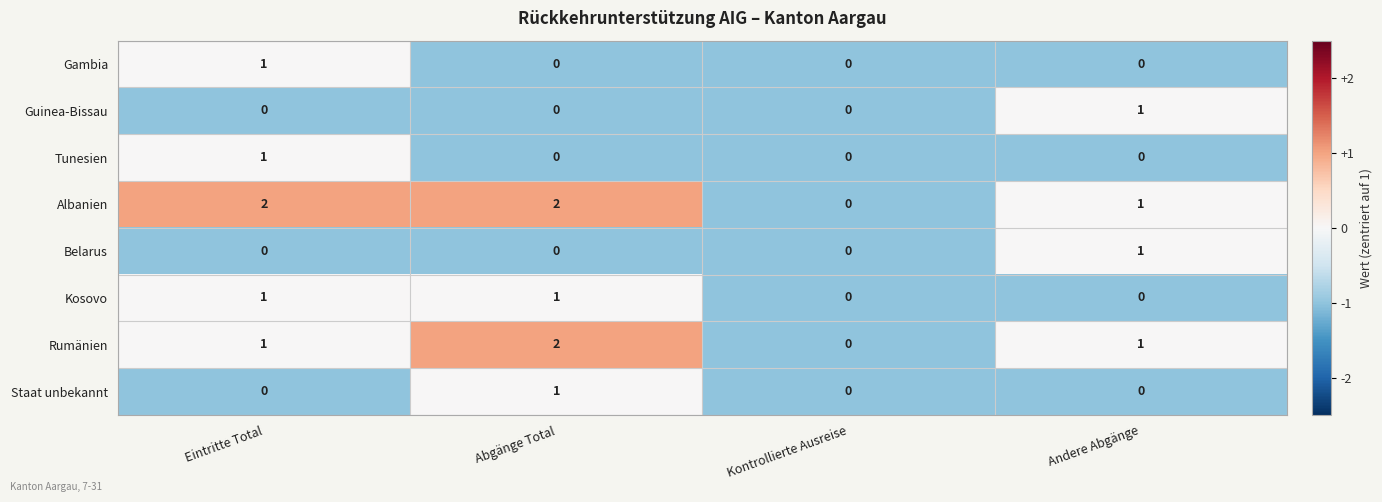

The value of Gambia at Andere Abgänge is 1. True or false?

False